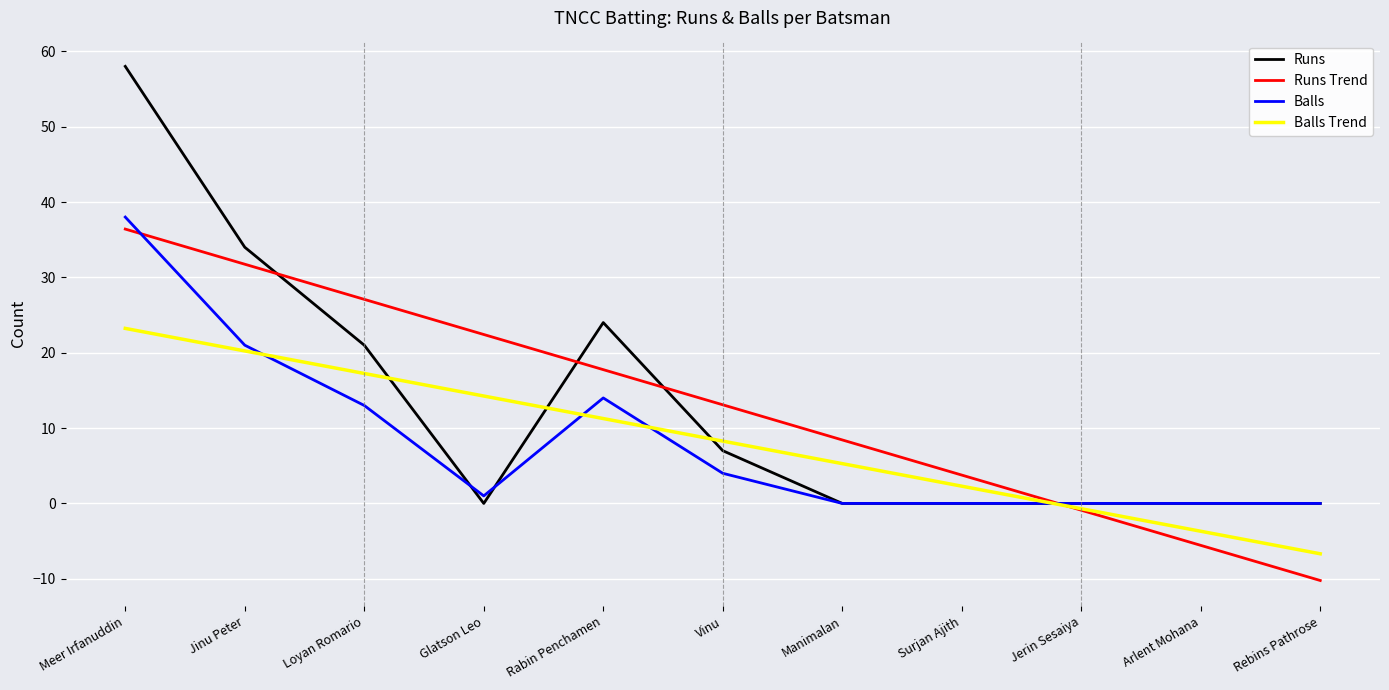

Reading left to right, extract all data points from this chart.

Runs: Meer Irfanuddin=58.0	Jinu Peter=34.0	Loyan Romario=21.0	Glatson Leo=0.0	Rabin Penchamen=24.0	Vinu=7.0	Manimalan=0.0	Surjan Ajith=0.0	Jerin Sesaiya=0.0	Arlent Mohana=0.0	Rebins Pathrose=0.0
Runs Trend: Meer Irfanuddin=36.4	Jinu Peter=31.7	Loyan Romario=27.1	Glatson Leo=22.4	Rabin Penchamen=17.8	Vinu=13.1	Manimalan=8.4	Surjan Ajith=3.8	Jerin Sesaiya=-0.9	Arlent Mohana=-5.6	Rebins Pathrose=-10.2
Balls: Meer Irfanuddin=38.0	Jinu Peter=21.0	Loyan Romario=13.0	Glatson Leo=1.0	Rabin Penchamen=14.0	Vinu=4.0	Manimalan=0.0	Surjan Ajith=0.0	Jerin Sesaiya=0.0	Arlent Mohana=0.0	Rebins Pathrose=0.0
Balls Trend: Meer Irfanuddin=23.2	Jinu Peter=20.2	Loyan Romario=17.2	Glatson Leo=14.3	Rabin Penchamen=11.3	Vinu=8.3	Manimalan=5.3	Surjan Ajith=2.3	Jerin Sesaiya=-0.7	Arlent Mohana=-3.7	Rebins Pathrose=-6.7